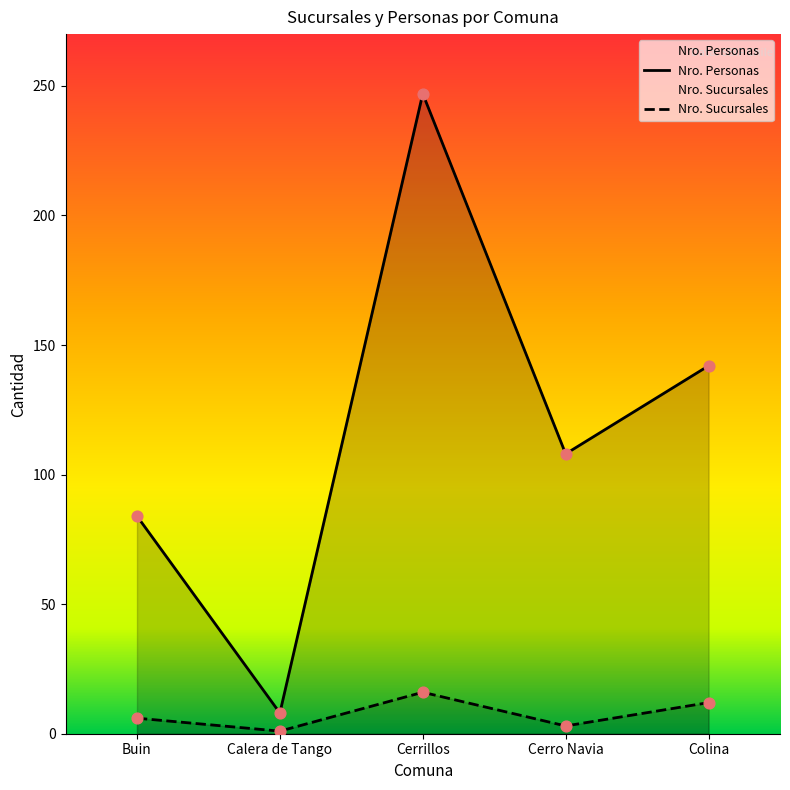

At which category is the sum across all series the highest?

Cerrillos